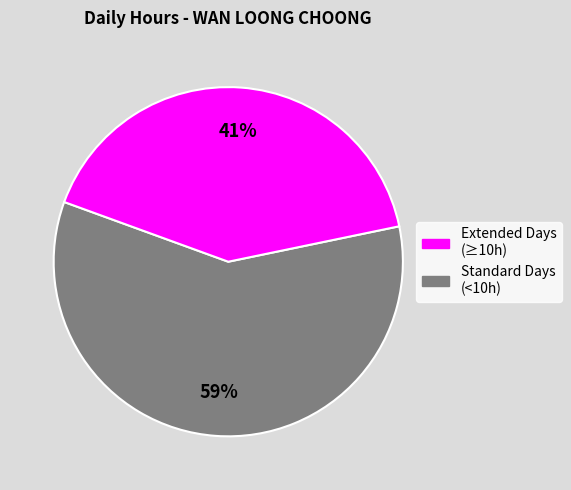

Does any single category account for the majority?

Yes